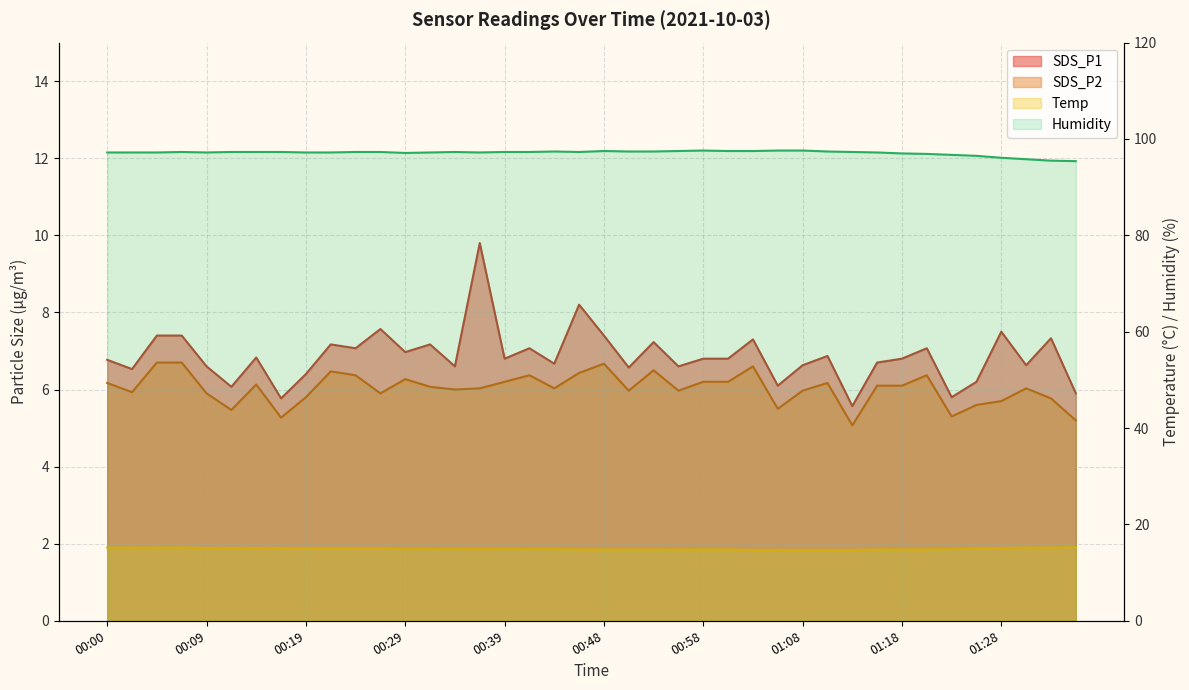

What is the minimum value for SDS_P1?

5.6